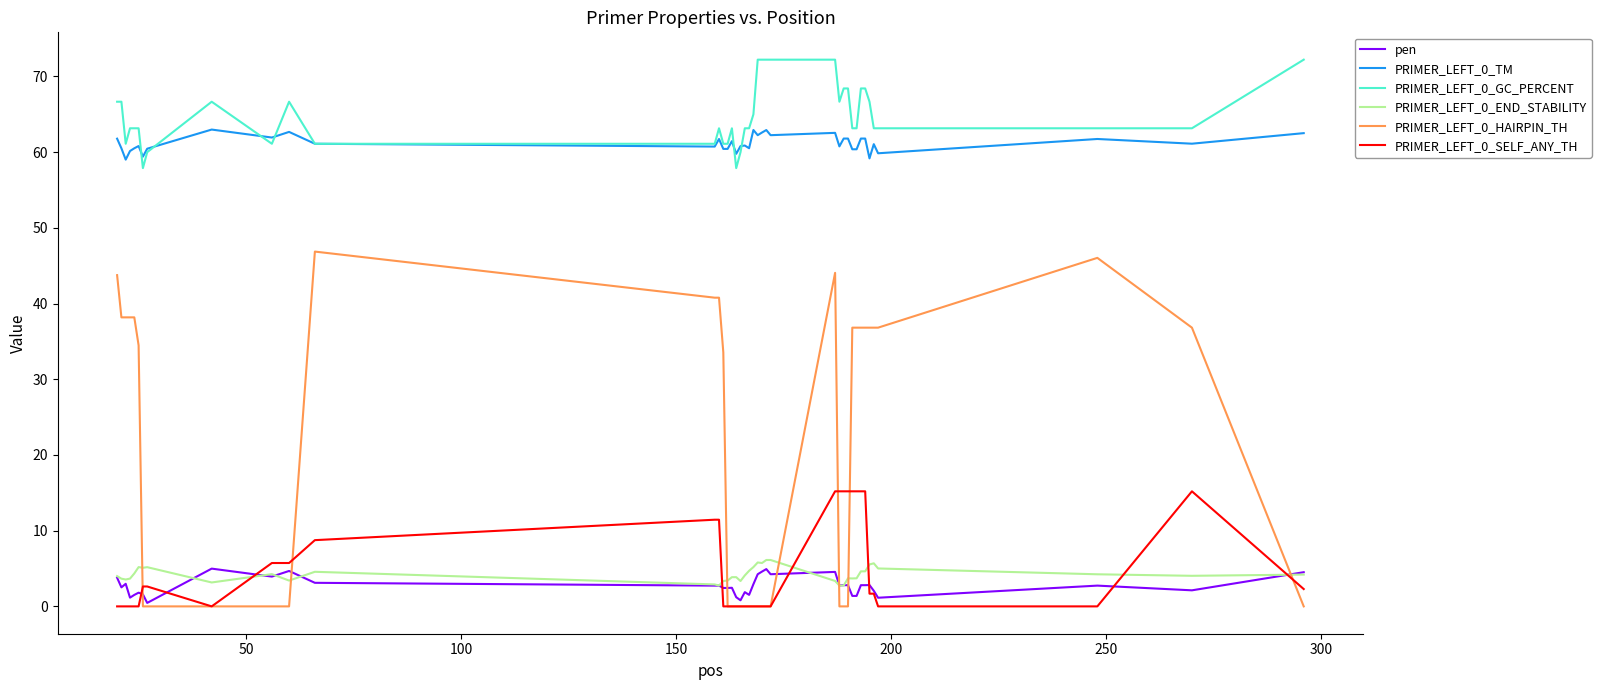

What is the maximum value for PRIMER_LEFT_0_SELF_ANY_TH?

15.2